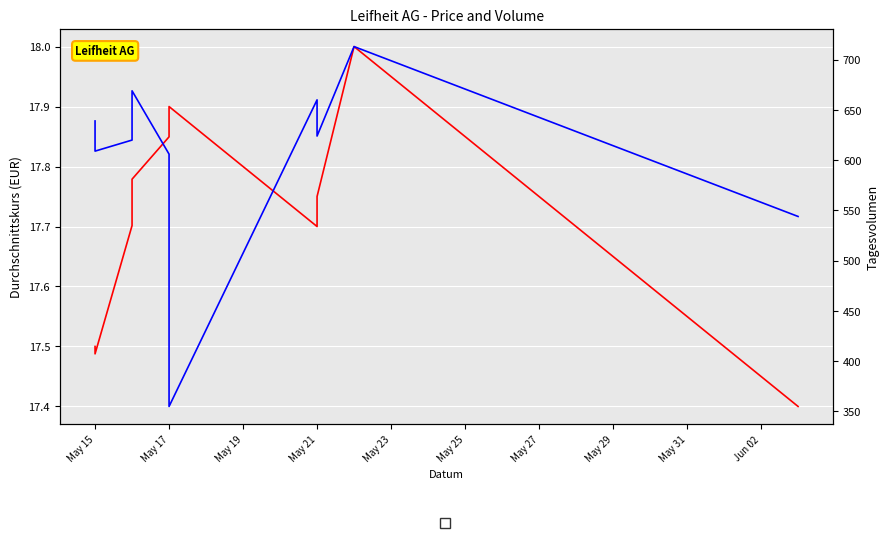

True or false: Durchschnittskurs has more than 0 points higher than both neighbors.

True